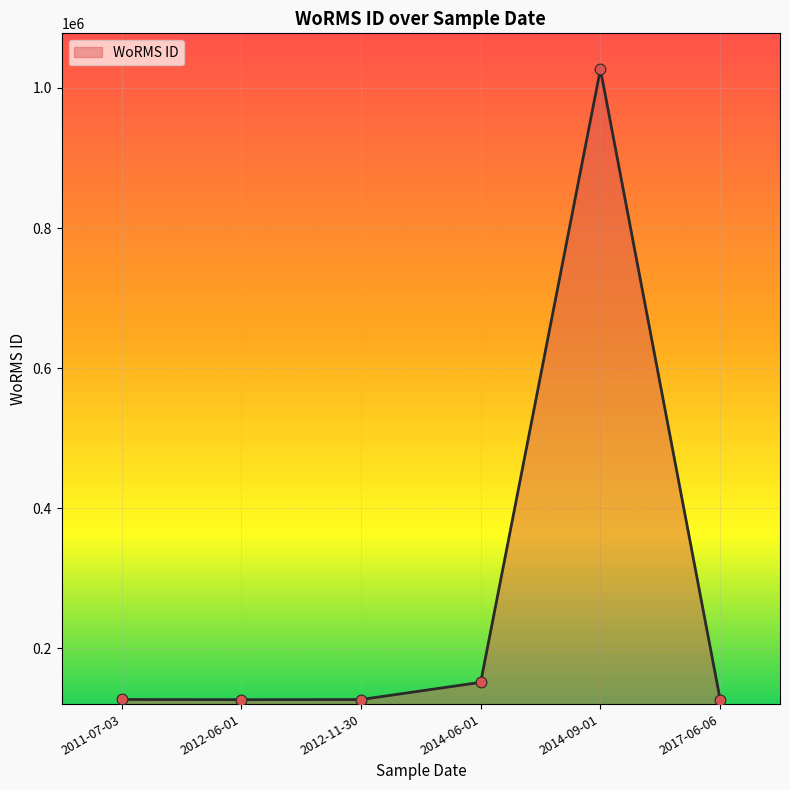

Approximately how many times larger is the value at 2014-06-01 compared to 2012-06-01?

1.2